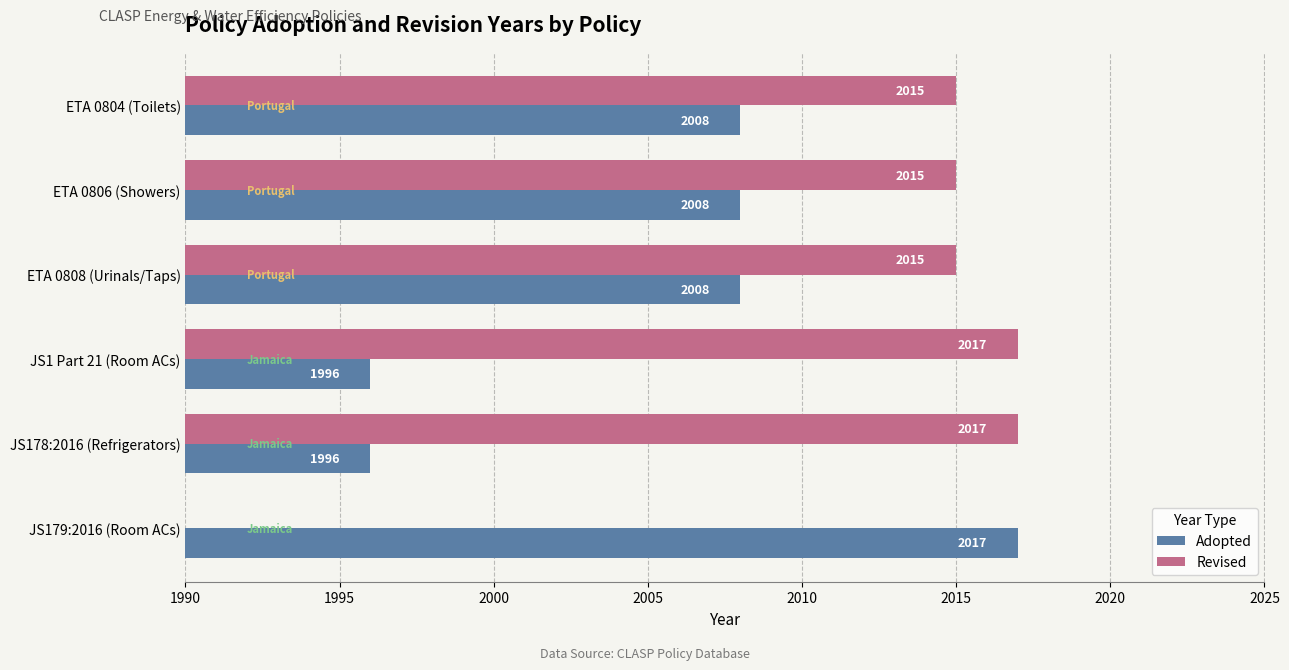

Is it true that Adopted equals 529.6 at JS179:2016 (Room ACs)?

False